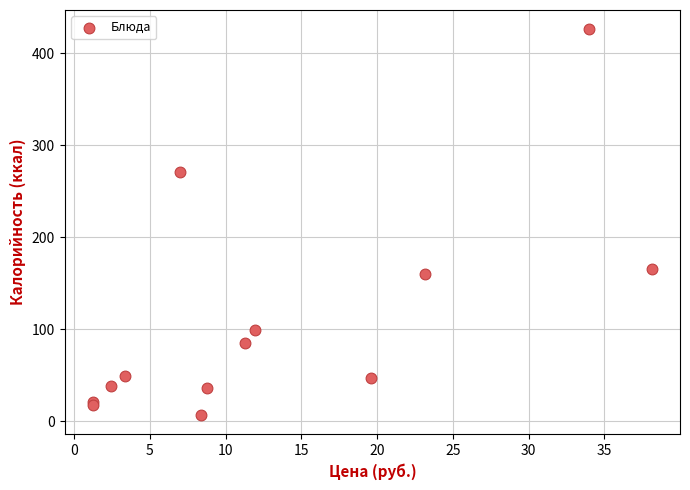

What Y value in the scatter plot is closest to 216?

165.8